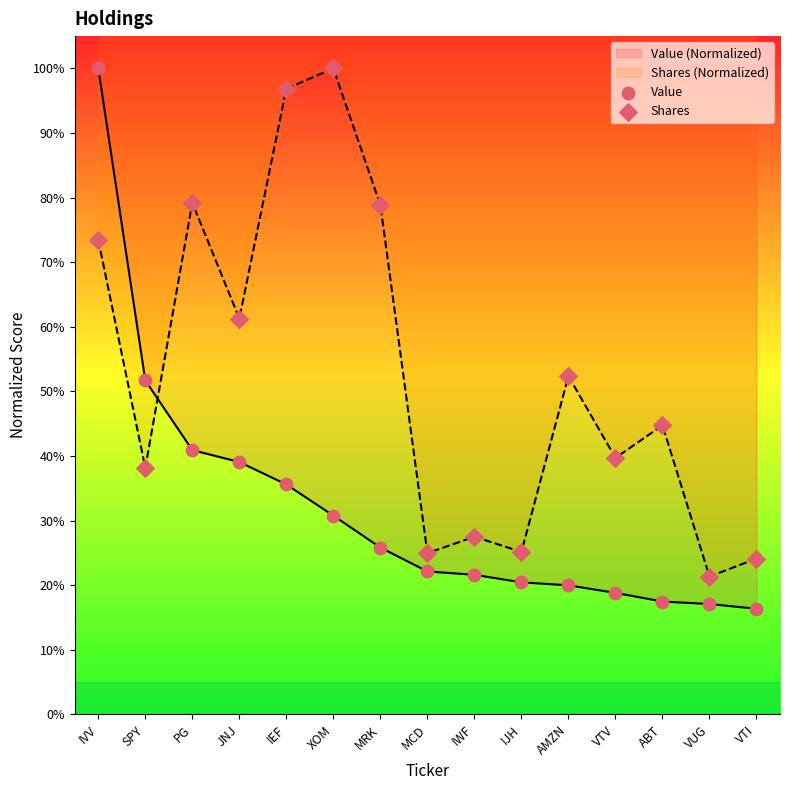

What are all the series names shown in the legend?

Value, Shares